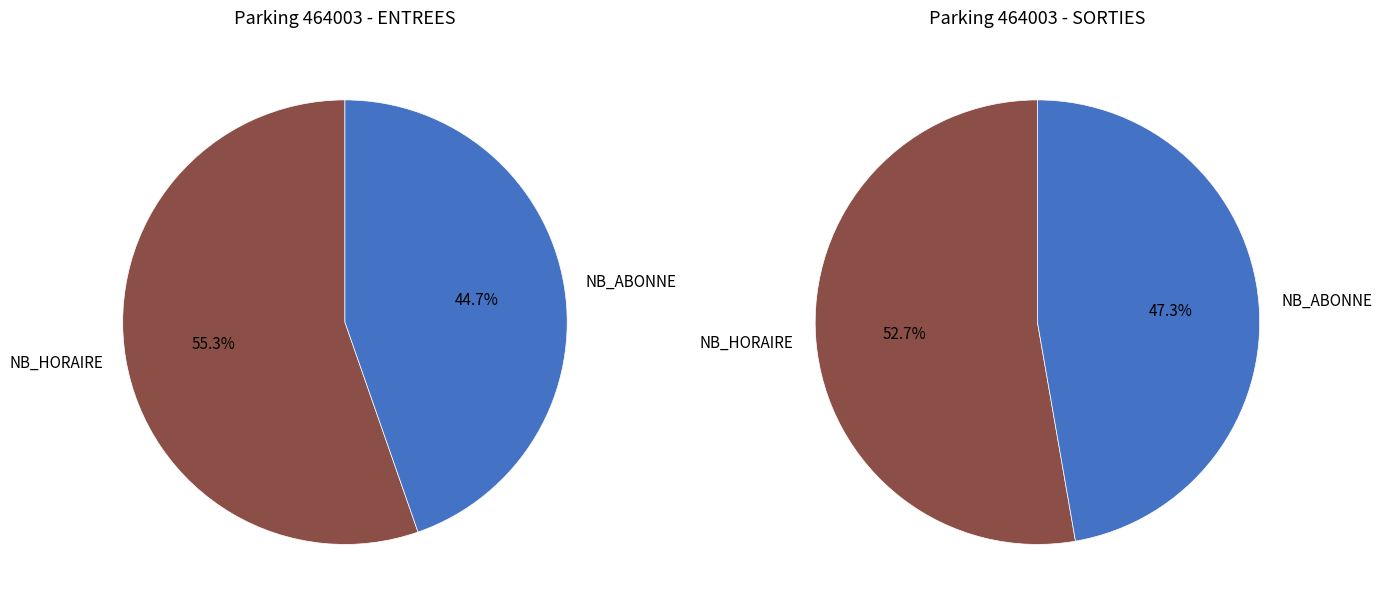

Rank the series by their average value, from lowest to highest.

SORTIES, ENTREES